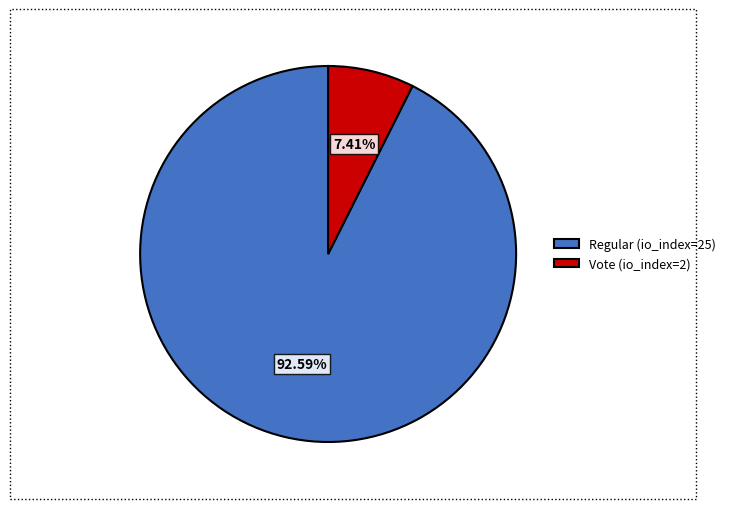

Is it true that Regular (io_index=25) is 78% of the pie?

False